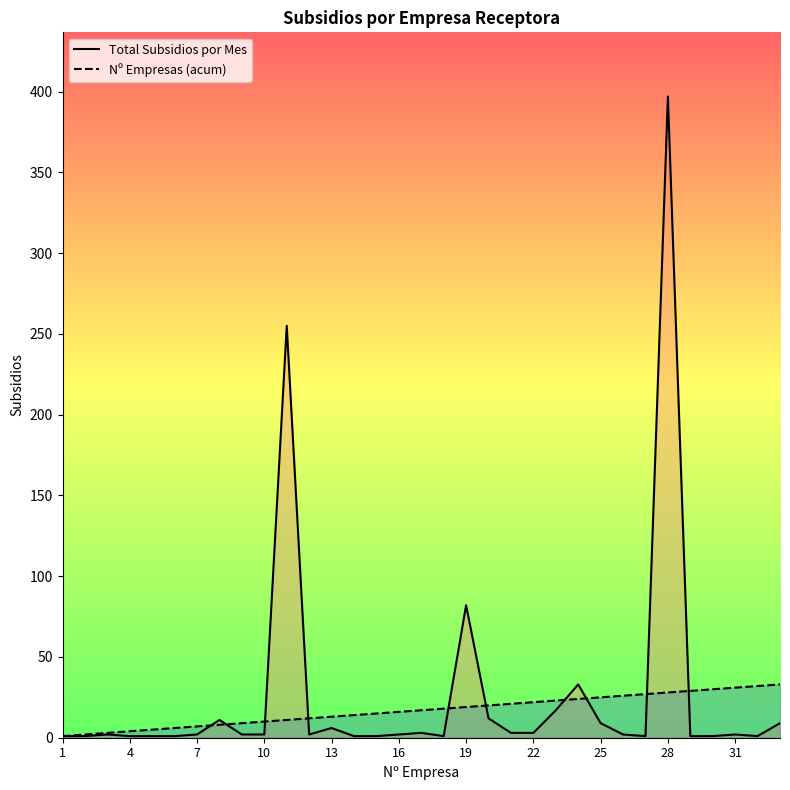

List the series in order of their peak value, highest first.

Total Subsidios por Mes, Nº Empresas (acum)